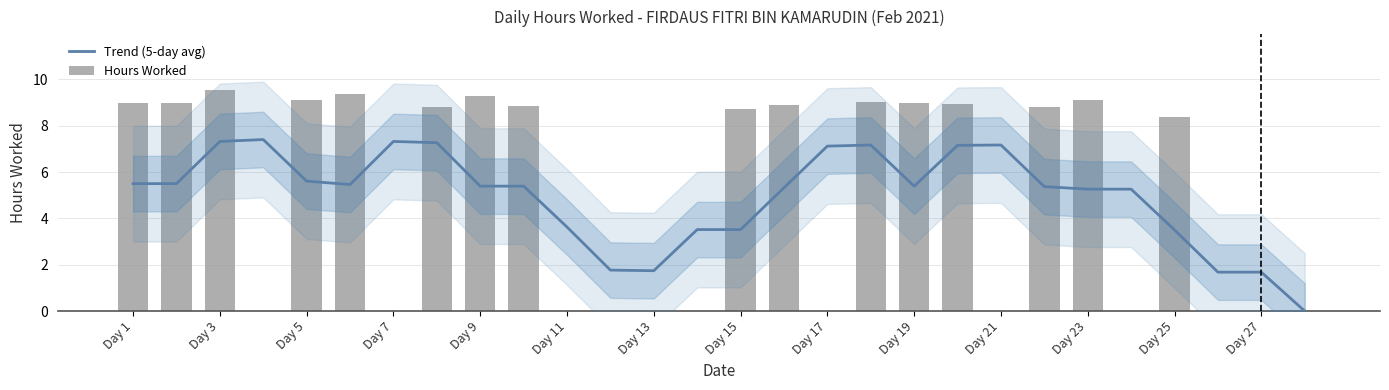

What is the difference between the highest and lowest values at Day 5?

3.5